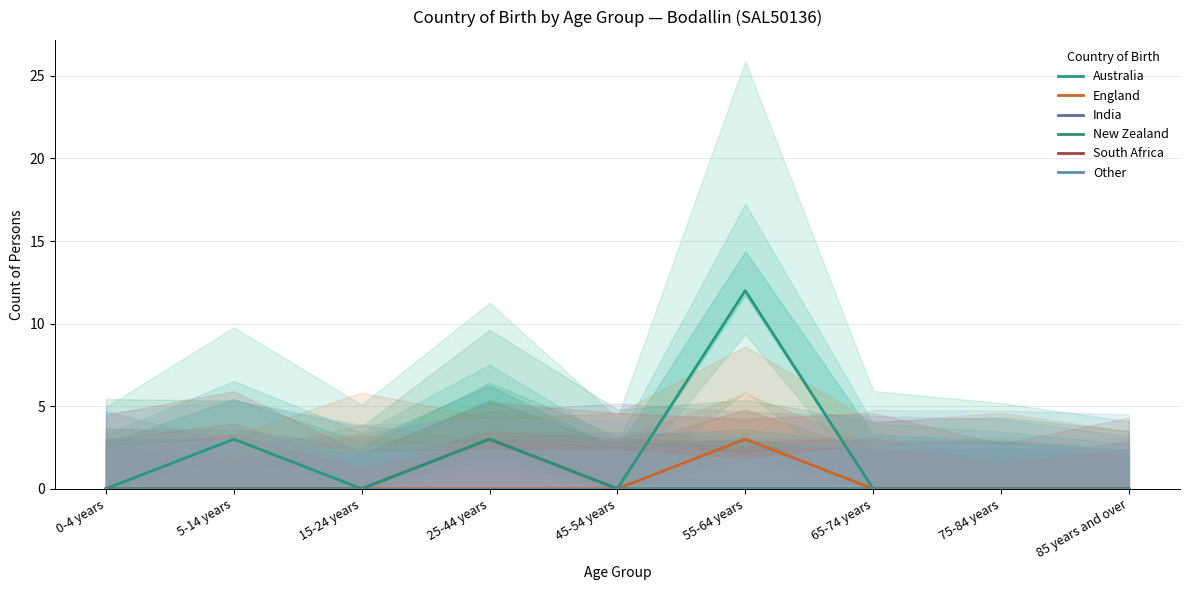

Reading left to right, transcribe all the data shown in this chart.

Australia: 0-4 years=0	5-14 years=3	15-24 years=0	25-44 years=3	45-54 years=0	55-64 years=12	65-74 years=0	75-84 years=0	85 years and over=0
England: 0-4 years=0	5-14 years=0	15-24 years=0	25-44 years=0	45-54 years=0	55-64 years=3	65-74 years=0	75-84 years=0	85 years and over=0
India: 0-4 years=0	5-14 years=0	15-24 years=0	25-44 years=0	45-54 years=0	55-64 years=0	65-74 years=0	75-84 years=0	85 years and over=0
New Zealand: 0-4 years=0	5-14 years=0	15-24 years=0	25-44 years=3	45-54 years=0	55-64 years=0	65-74 years=0	75-84 years=0	85 years and over=0
South Africa: 0-4 years=0	5-14 years=0	15-24 years=0	25-44 years=0	45-54 years=0	55-64 years=0	65-74 years=0	75-84 years=0	85 years and over=0
Other: 0-4 years=0	5-14 years=0	15-24 years=0	25-44 years=0	45-54 years=0	55-64 years=0	65-74 years=0	75-84 years=0	85 years and over=0